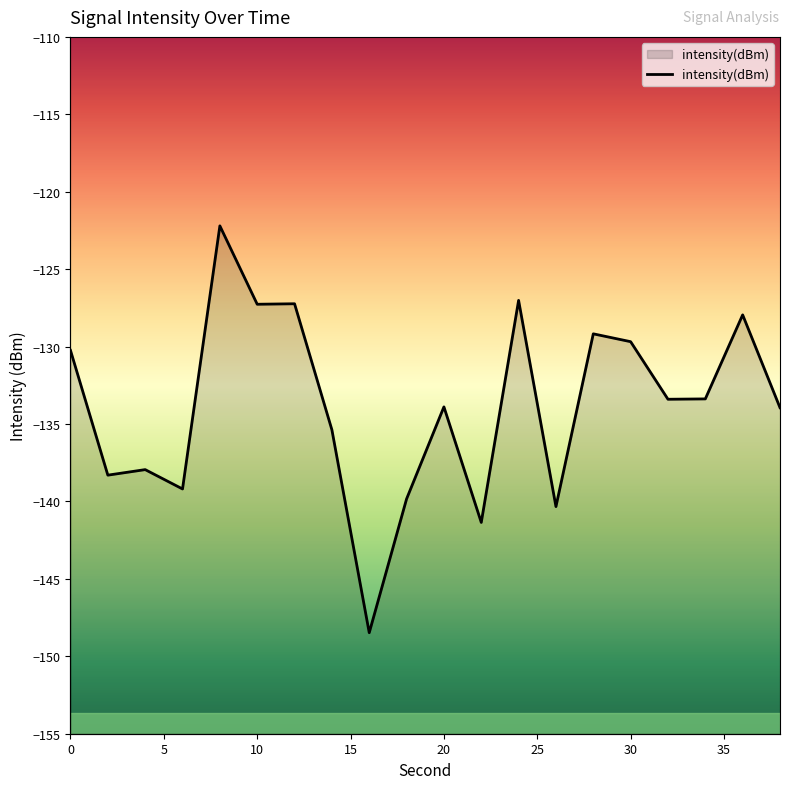

Count the number of data series in this chart.

1